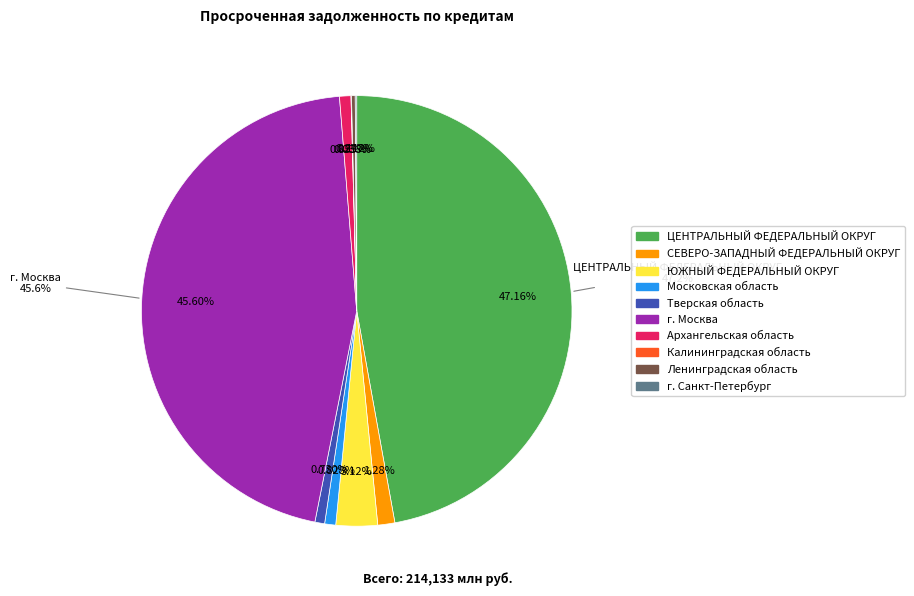

To the nearest percent, what is the difference between the Тверская область and ЦЕНТРАЛЬНЫЙ ФЕДЕРАЛЬНЫЙ ОКРУГ slice percentages?

46%